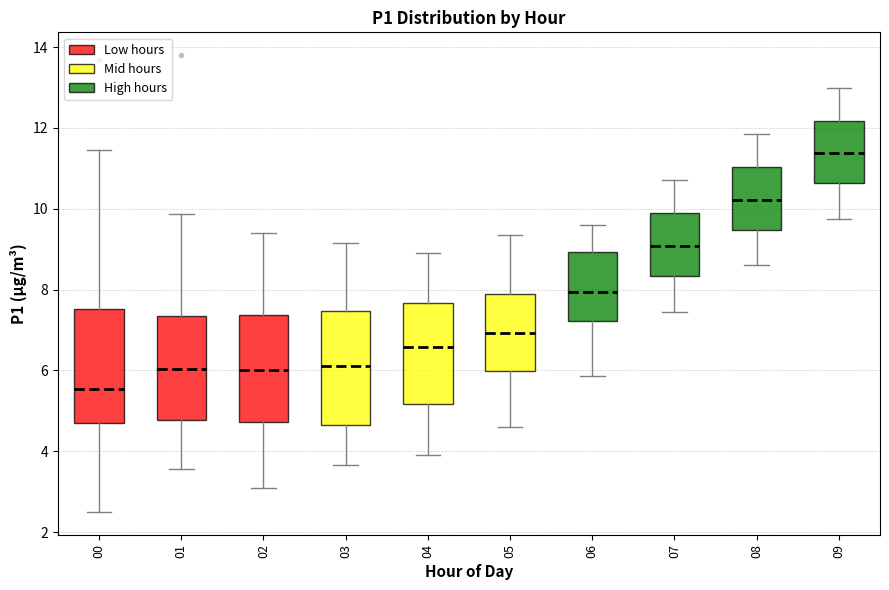

Which box has the highest median line?

09